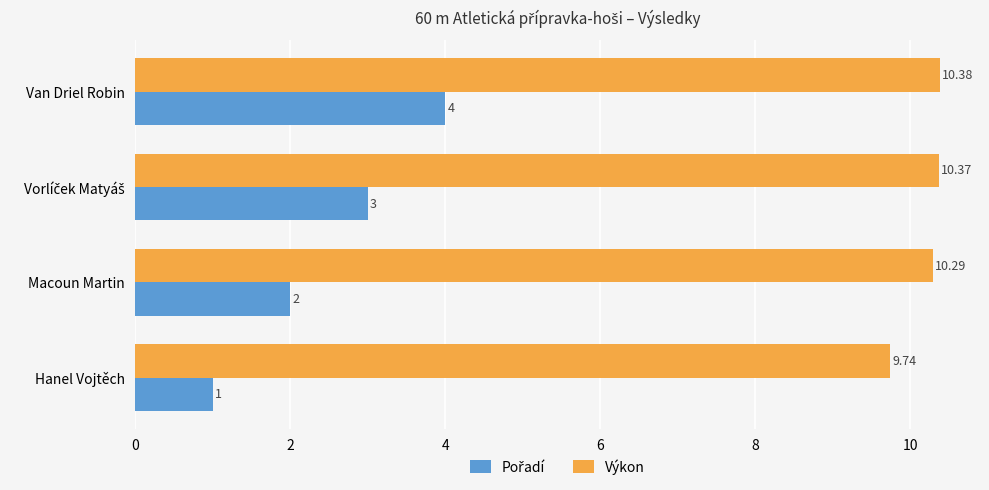

At which category is the sum across all series the highest?

Van Driel Robin